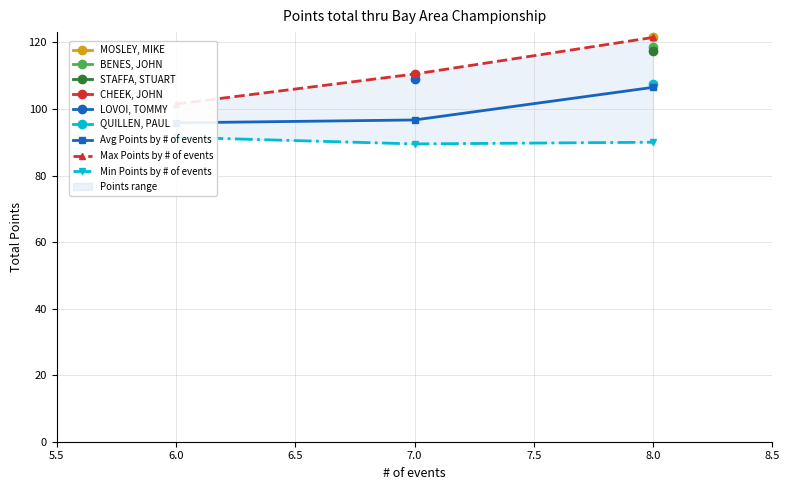

Which series has the largest total across all categories?

Max Points by # of events